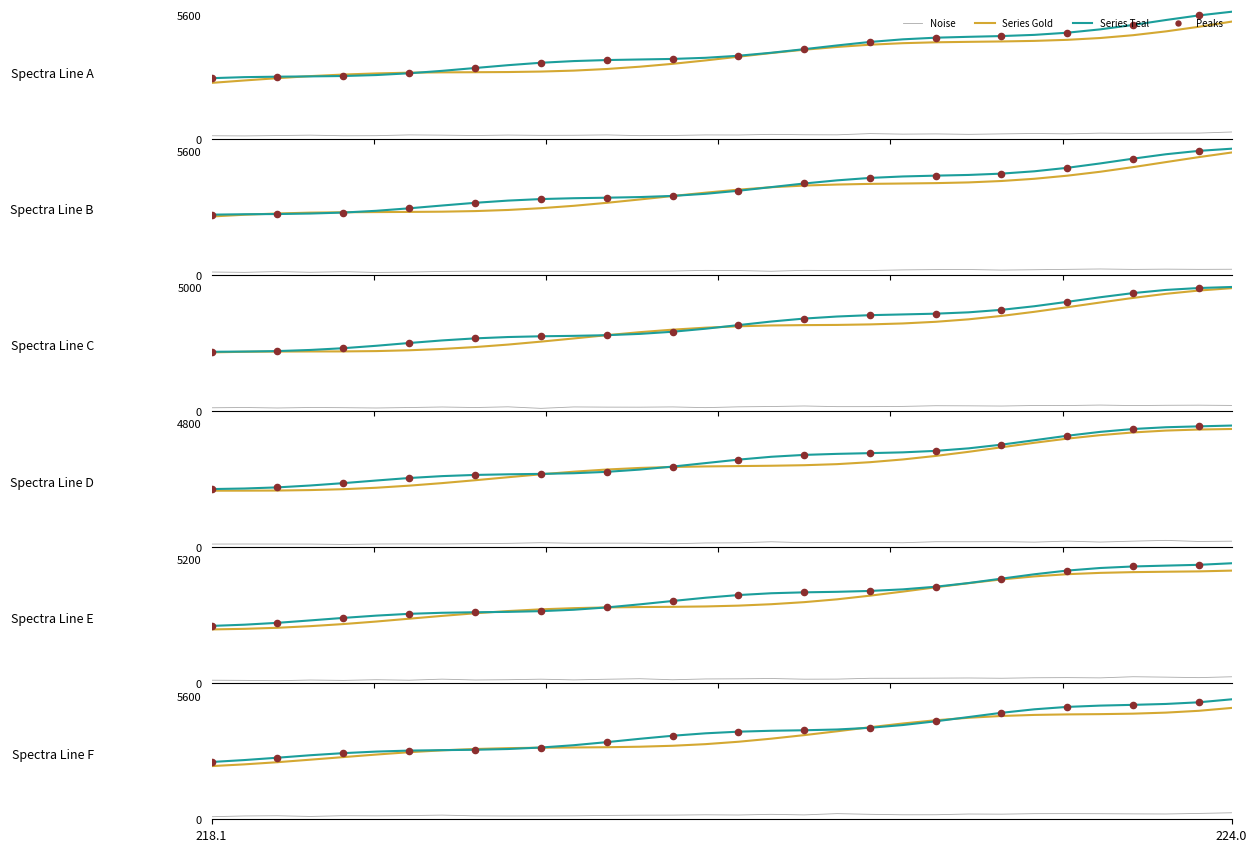

What is the change in value from 220.7354 to 223.9802?

+1813.7